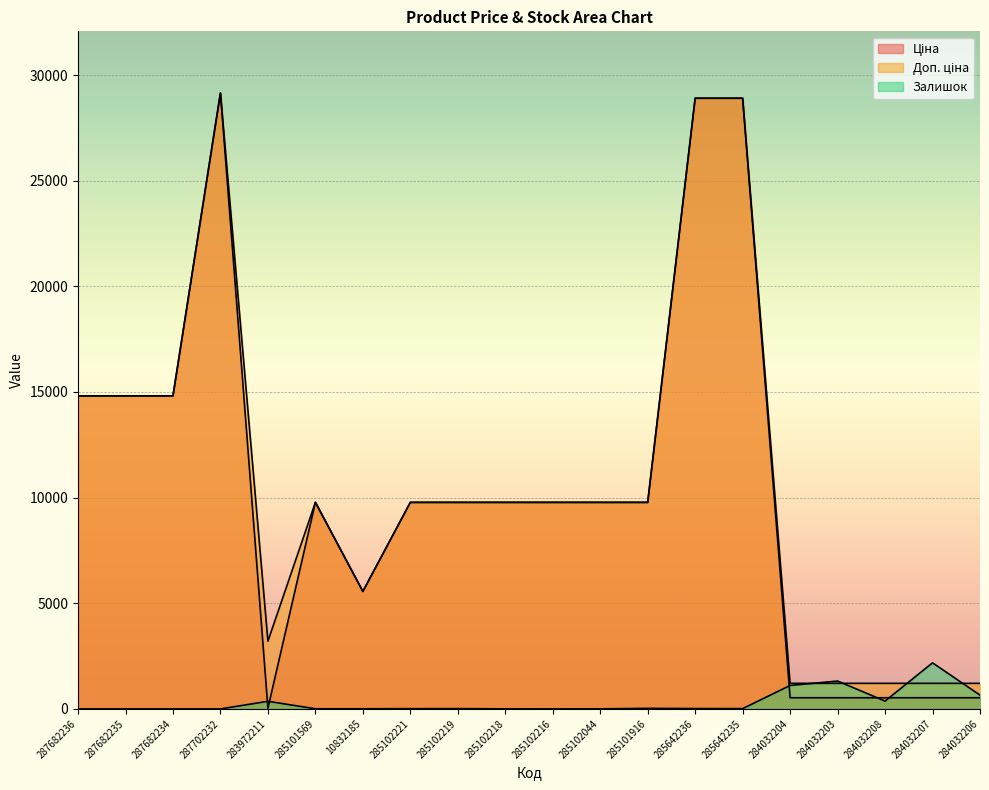

In Ціна, how many points are higher than both neighbors (excluding endpoints)?

2